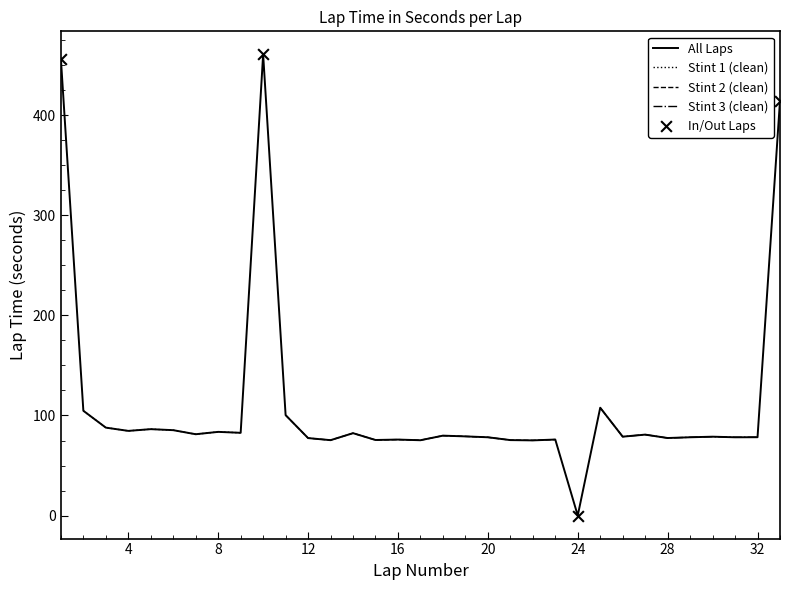

Which has a higher value, 14 or 24?

14